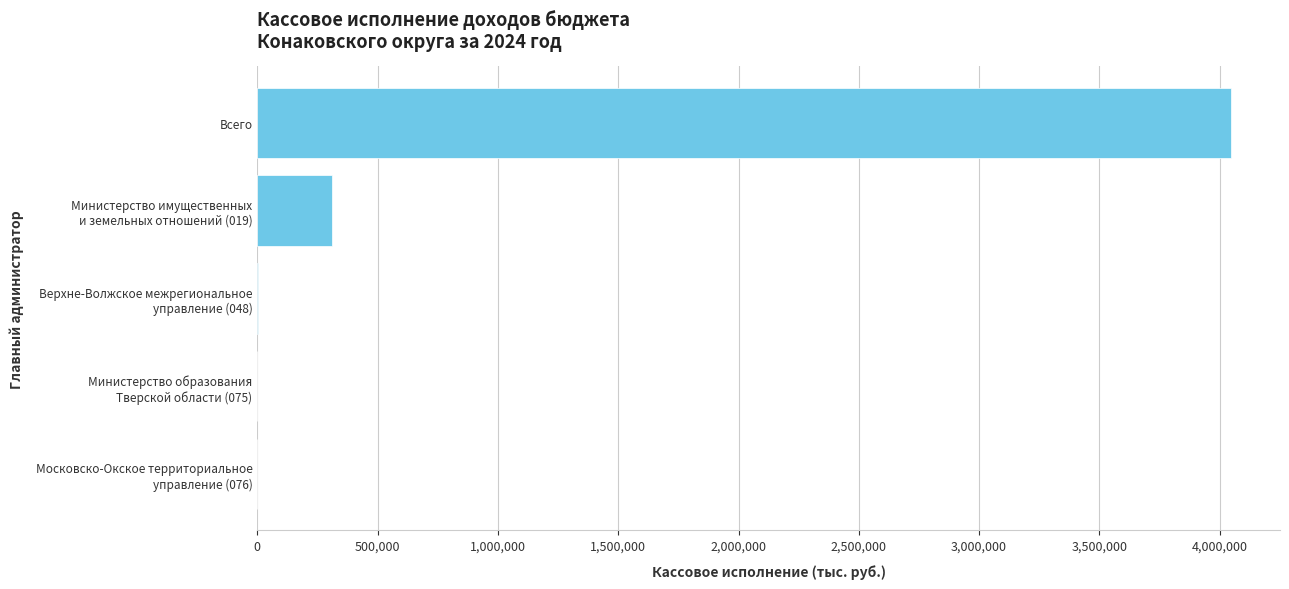

Read the value at Всего.

4048095.9